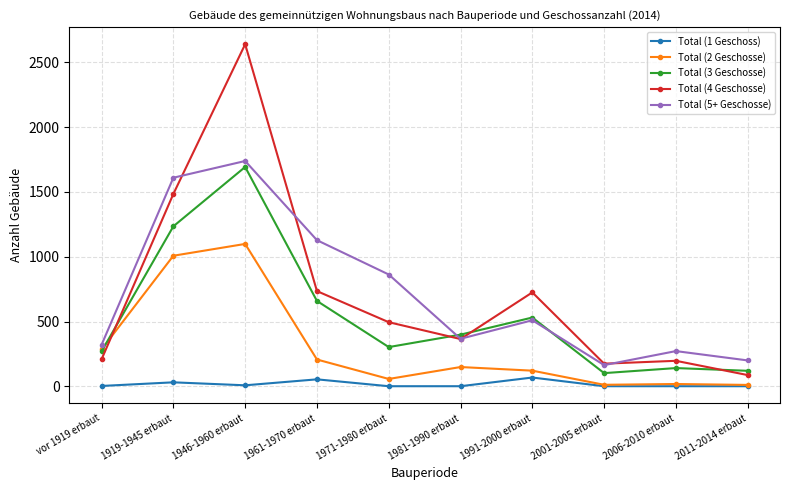

At which category does Total (4 Geschosse) reach its first local peak?

1946-1960 erbaut